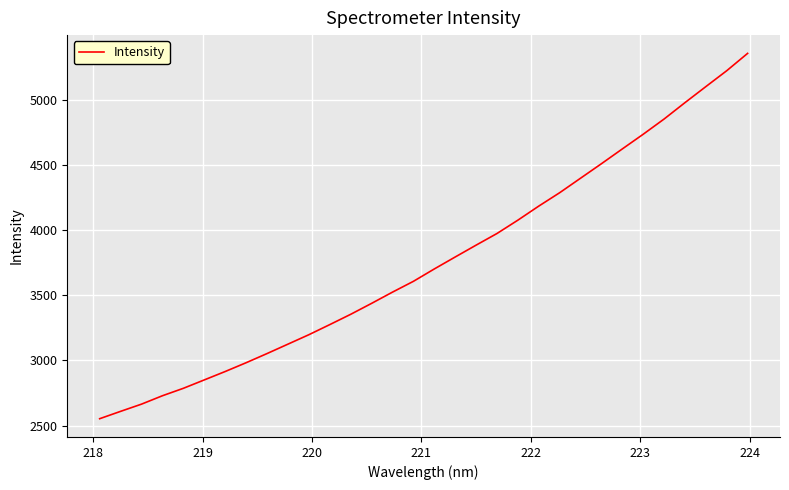

What is the difference between the maximum and minimum values?

2803.4